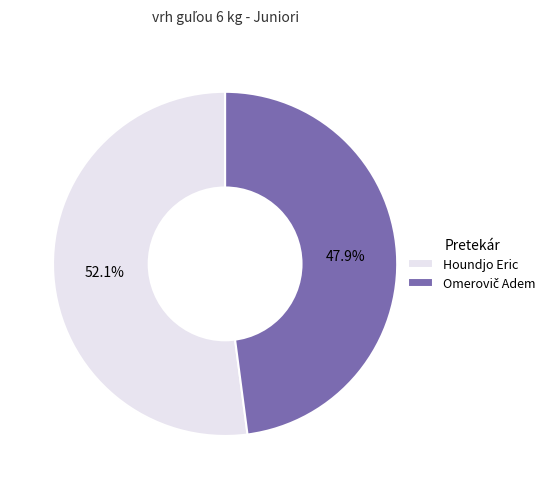

Is it true that Houndjo Eric is 64% of the pie?

False